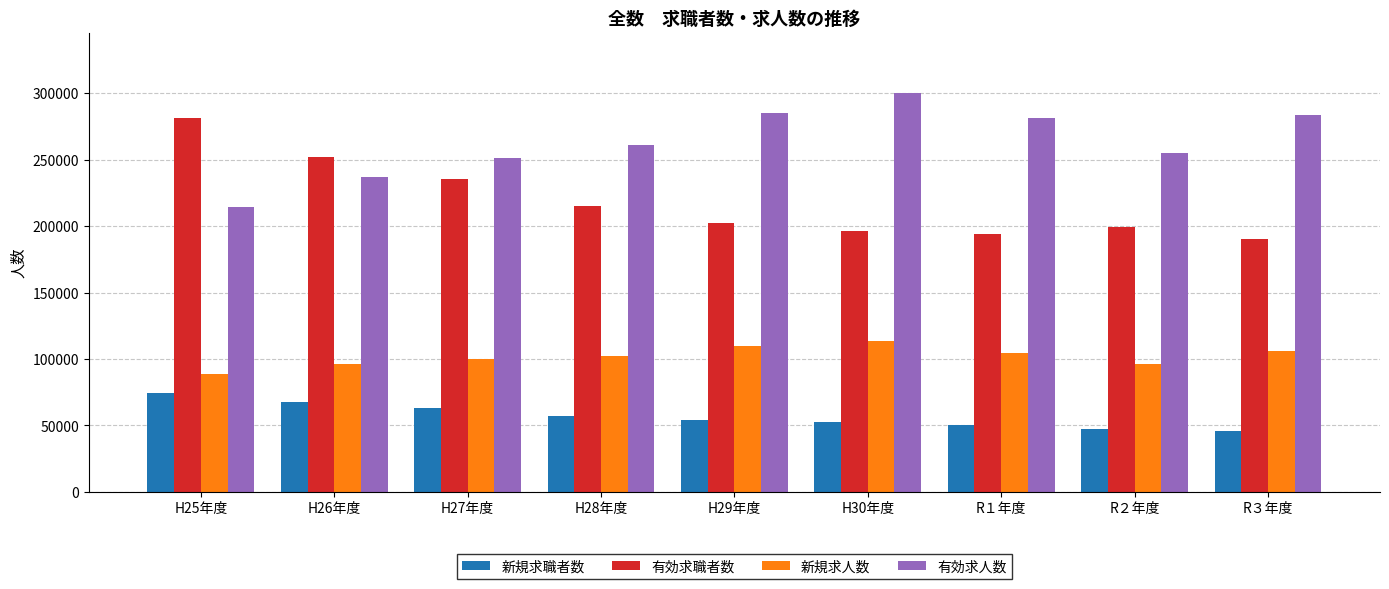

How many bars are there in total?

36